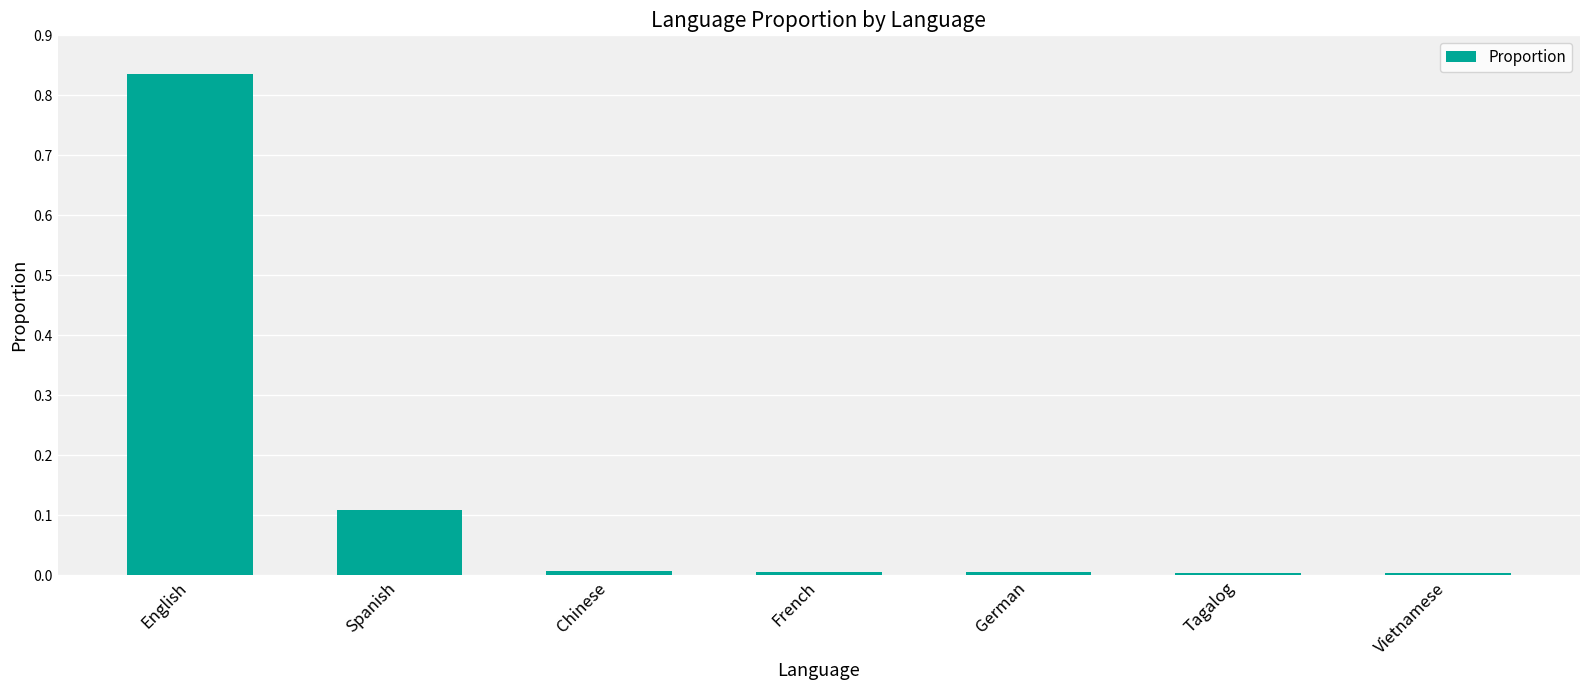

What is the sum of all values?

1.0